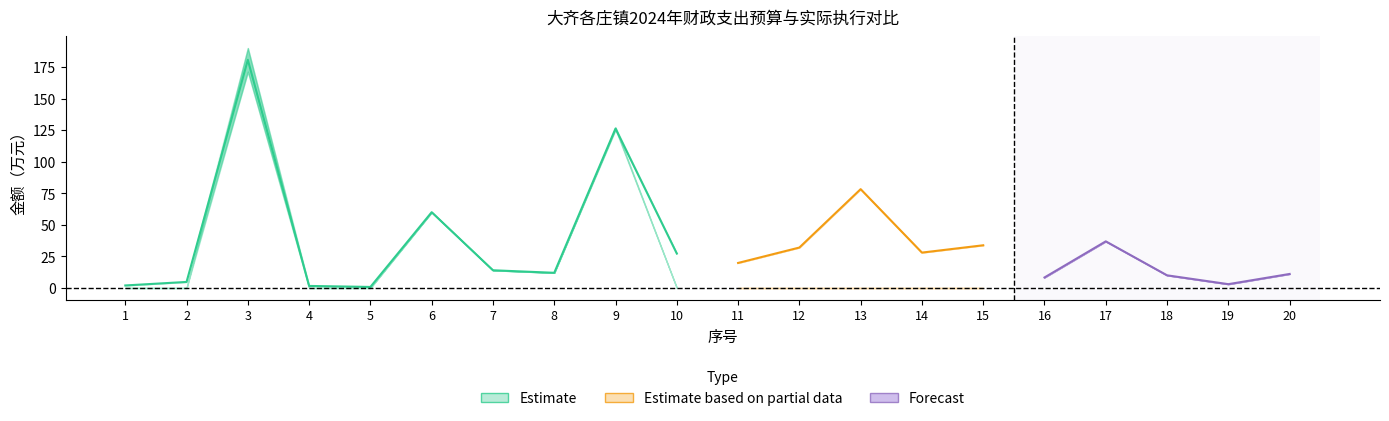

Between 17 and 15, which is larger?

17